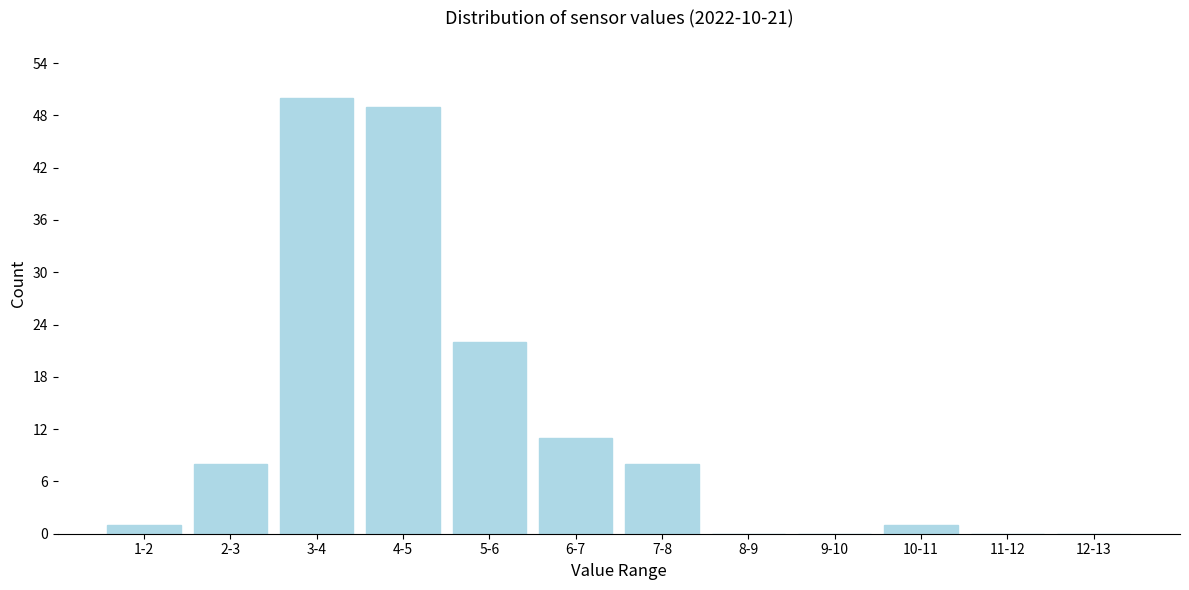

Reading left to right, extract all data points from this chart.

1-2=1	2-3=8	3-4=50	4-5=49	5-6=22	6-7=11	7-8=8	8-9=0	9-10=0	10-11=1	11-12=0	12-13=0